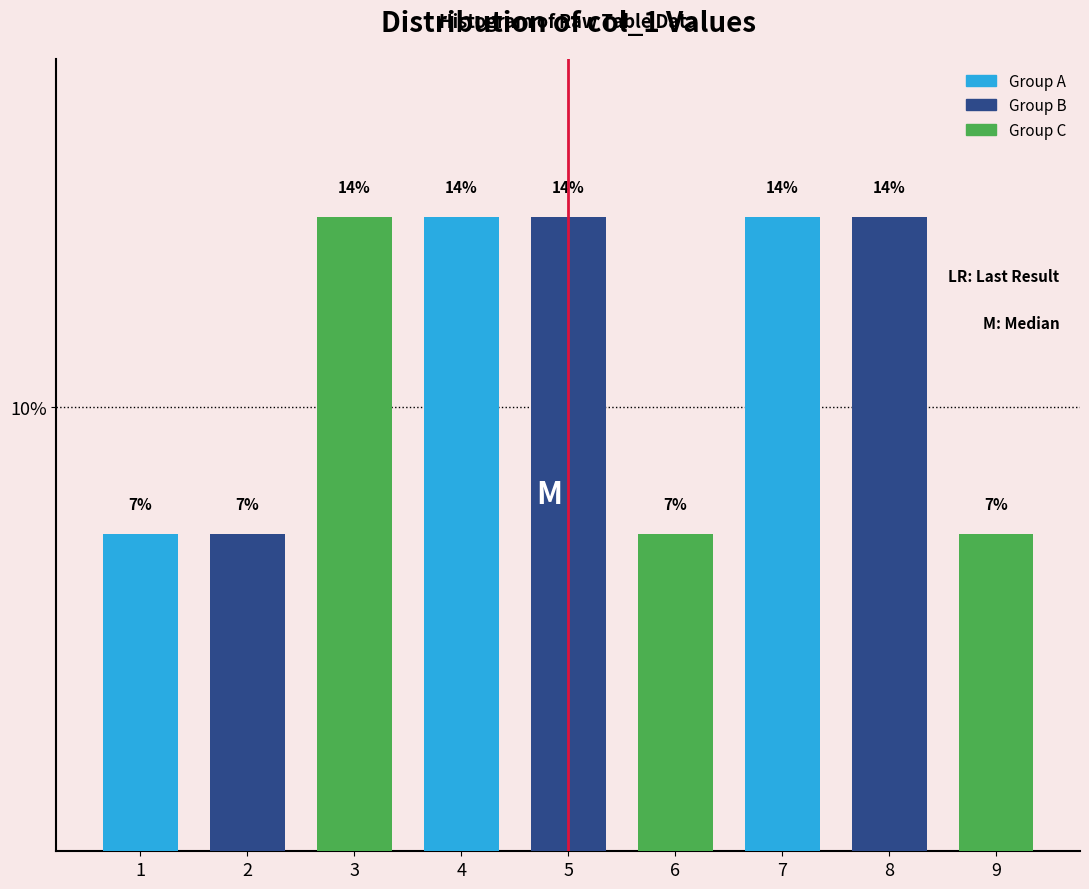

Does the chart contain any negative values?

No